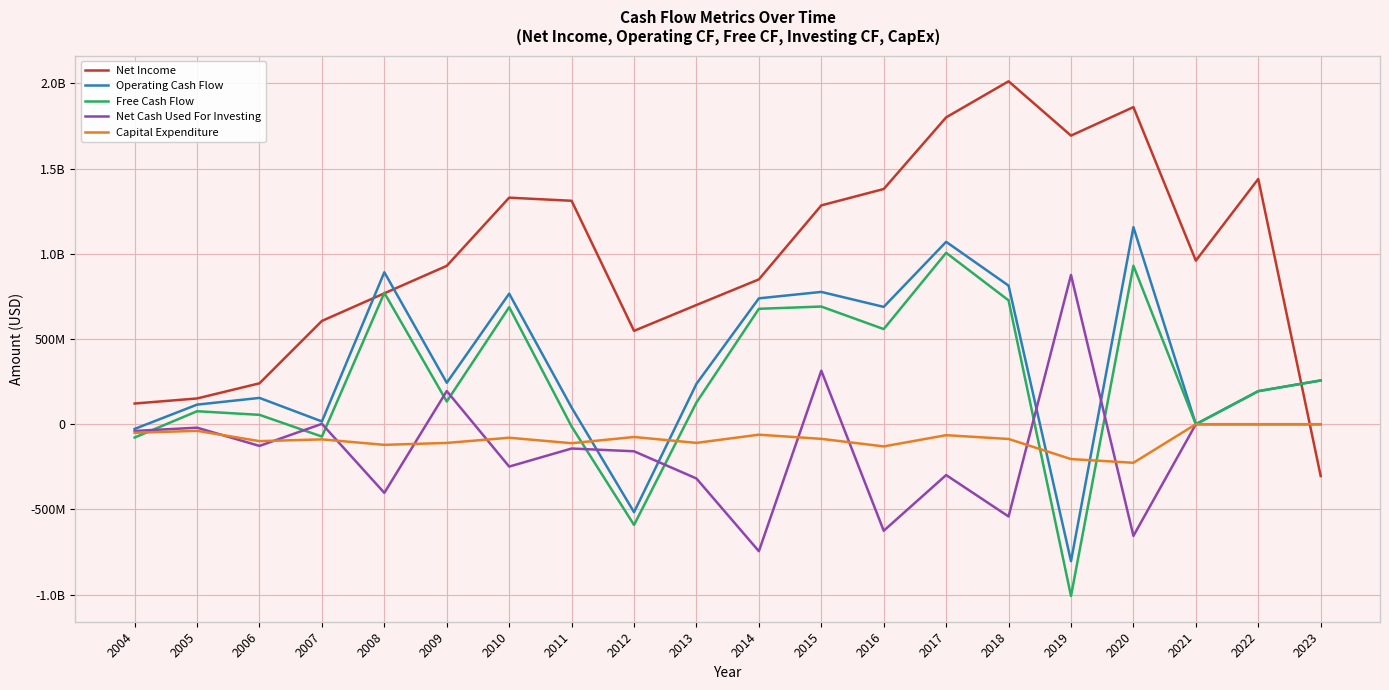

What is the greatest value displayed?

2012275000